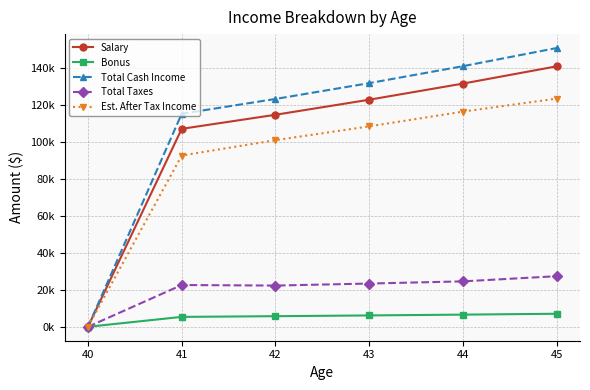

Which series has the largest total across all categories?

Total Cash Income